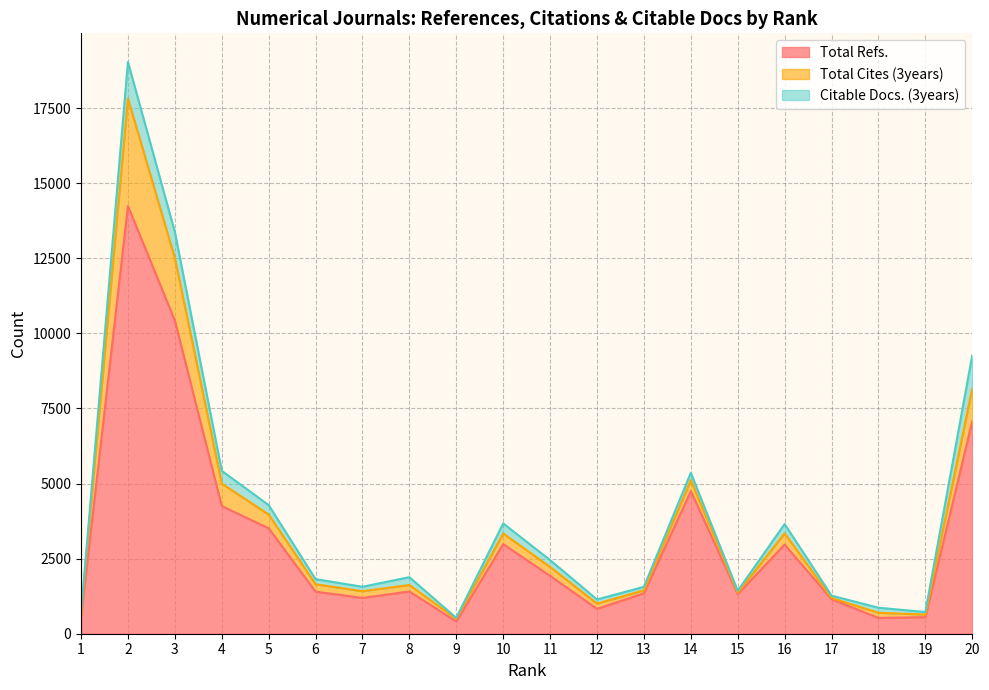

What is the difference between the maximum and minimum values in the Total Refs. series?

13829